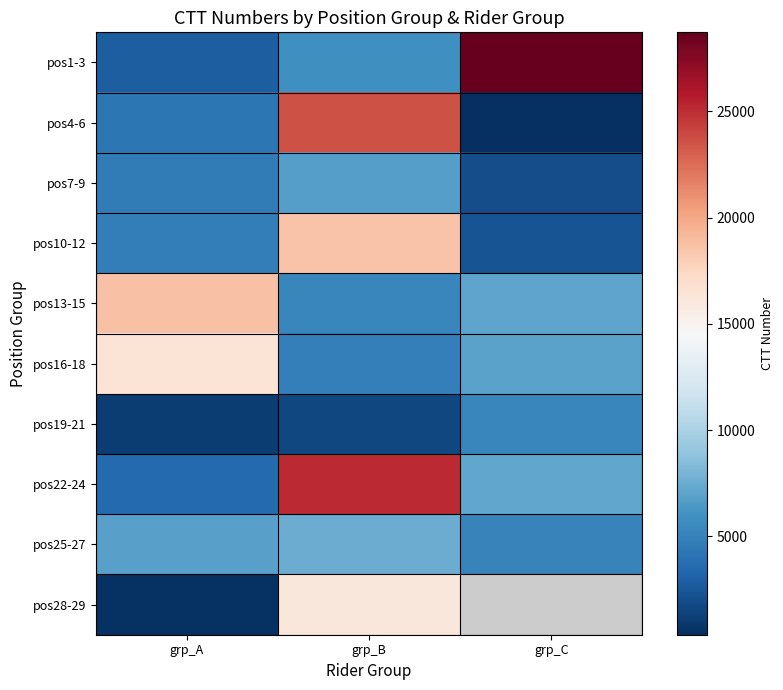

Which has a higher value, grp_C or grp_A?

grp_C